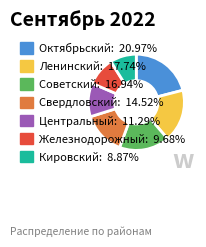

Which category has the biggest portion of the pie?

Октябрьский